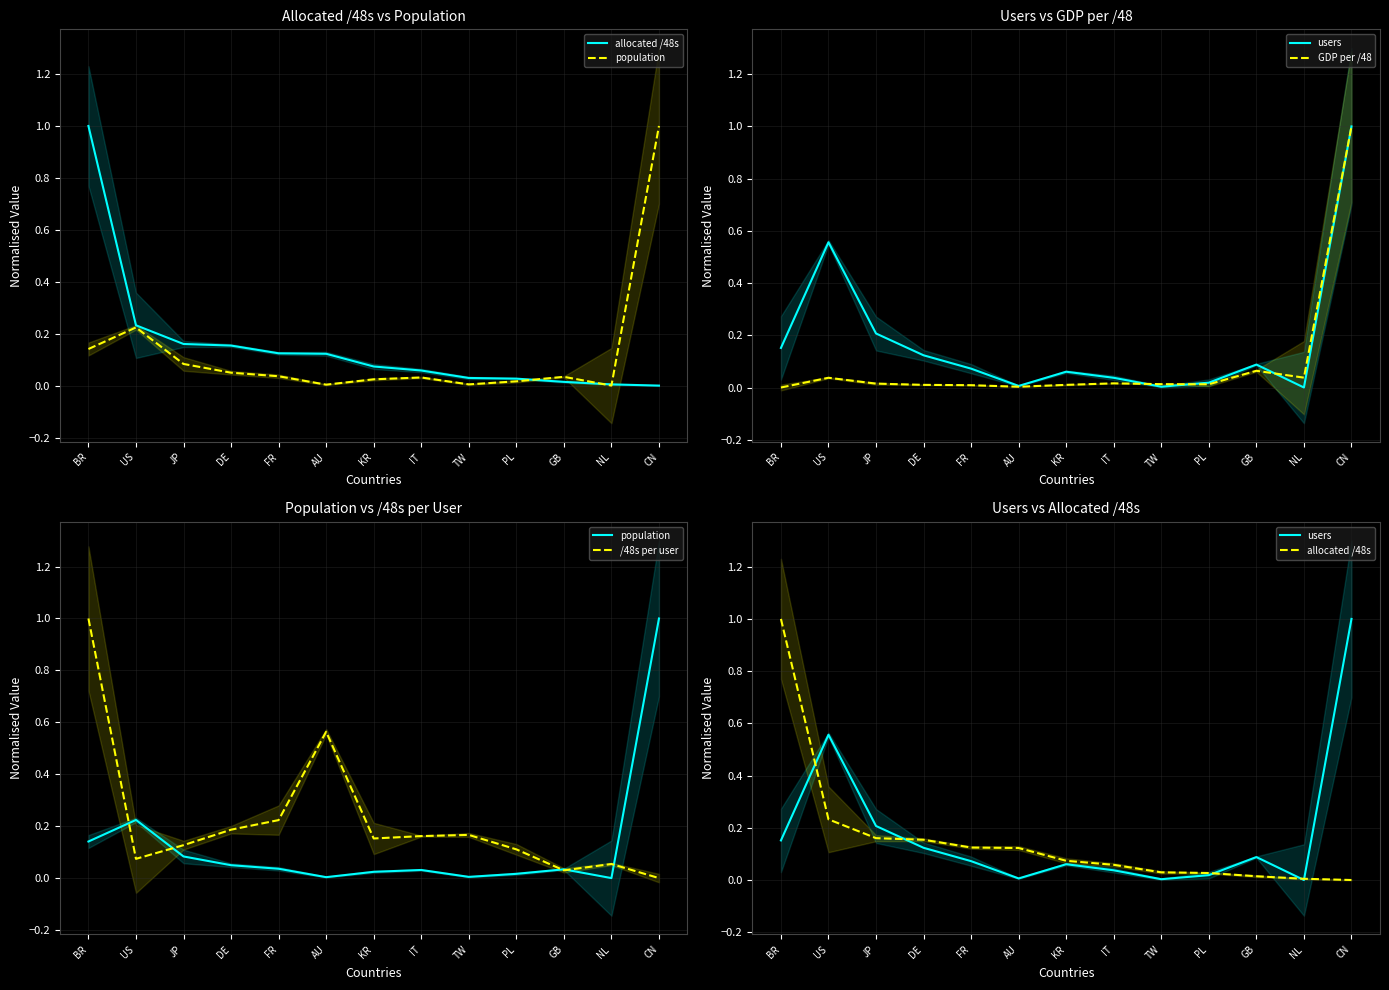

Rank the series by their maximum value, from lowest to highest.

allocated /48s, population, users, GDP per /48, /48s per user